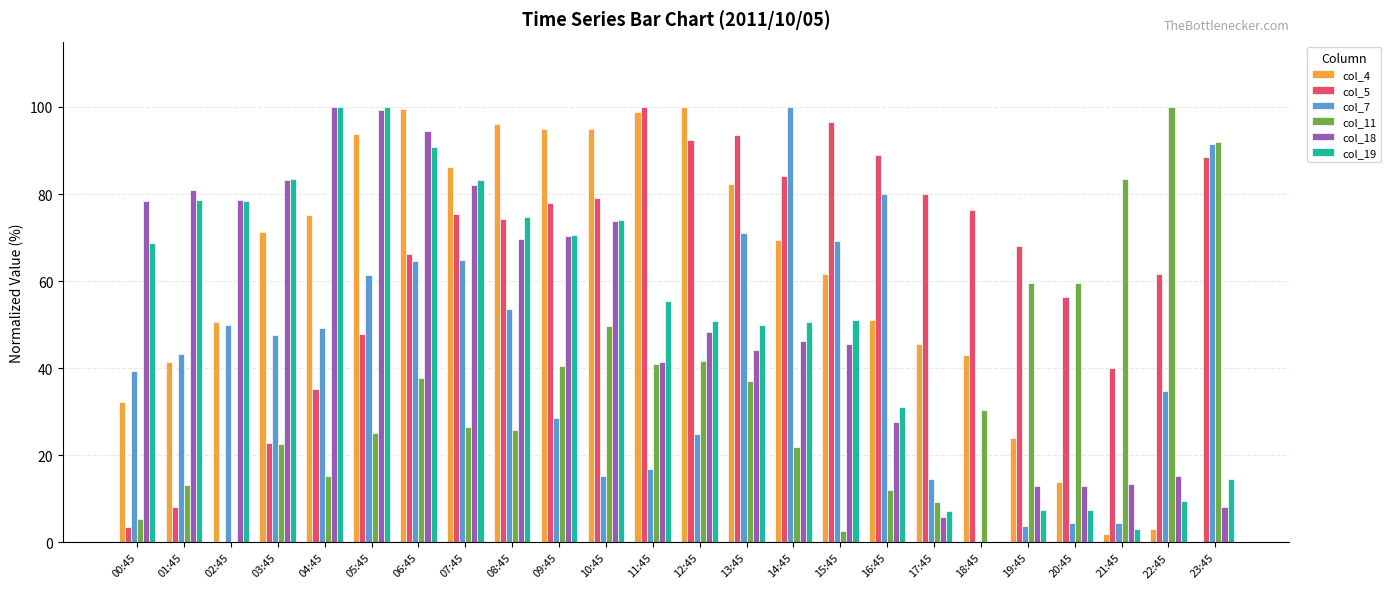

The value of col_4 at 05:45 is 93.7. True or false?

True